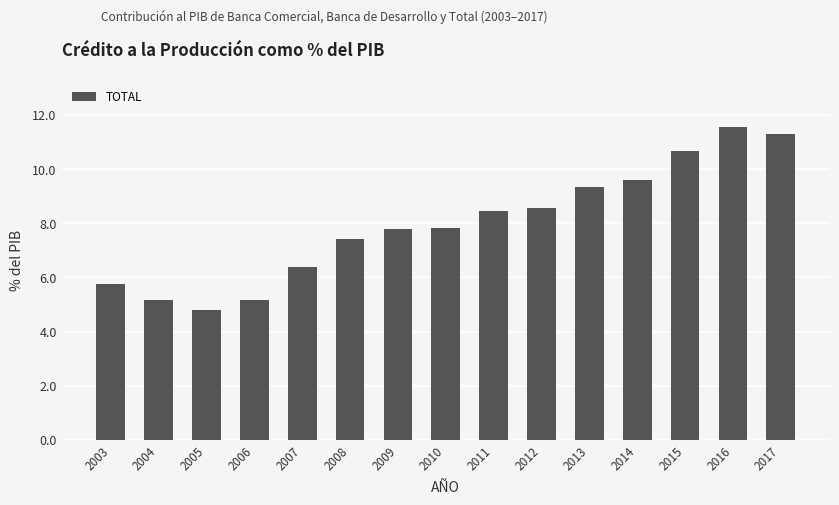

At which label does the data first exceed 7?

2008